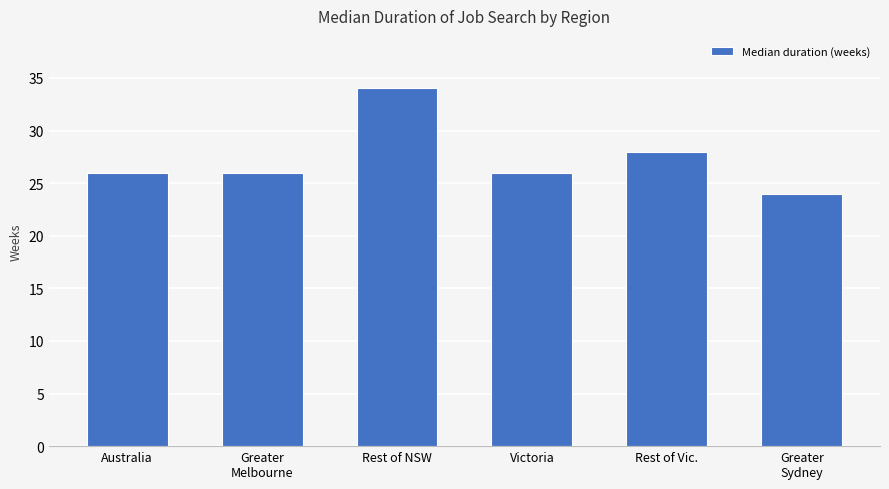

Is it true that the value at Rest of NSW is 34?

True